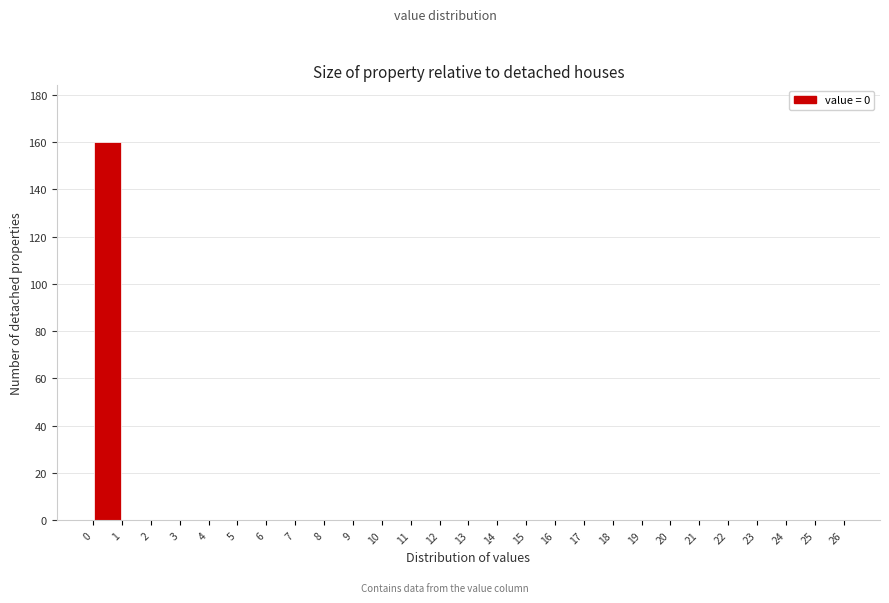

What is the height of the bar covering 0 to 1 on the x-axis? The values are not printed on the chart, so give them approximately, as read against the axis.

160